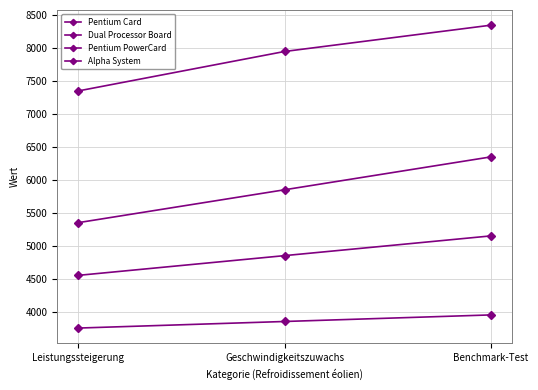

Count the number of categories in the chart.

3